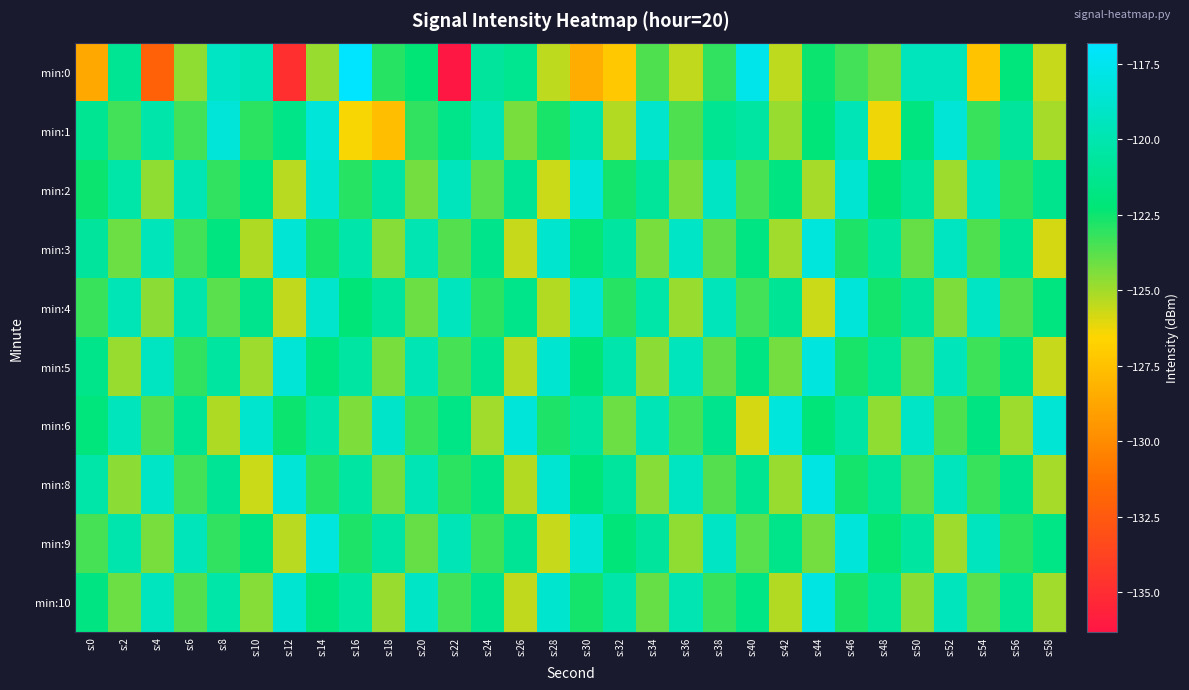

List the series in order of their peak value, highest first.

min:0, min:8, min:10, min:5, min:3, min:6, min:9, min:1, min:2, min:4